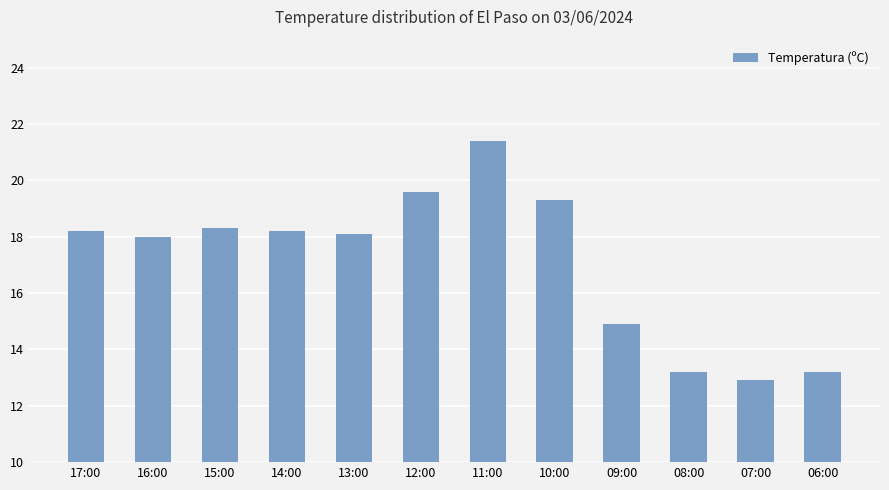

Reading left to right, list all the values displayed in this chart.

17:00=18.2	16:00=18.0	15:00=18.3	14:00=18.2	13:00=18.1	12:00=19.6	11:00=21.4	10:00=19.3	09:00=14.9	08:00=13.2	07:00=12.9	06:00=13.2